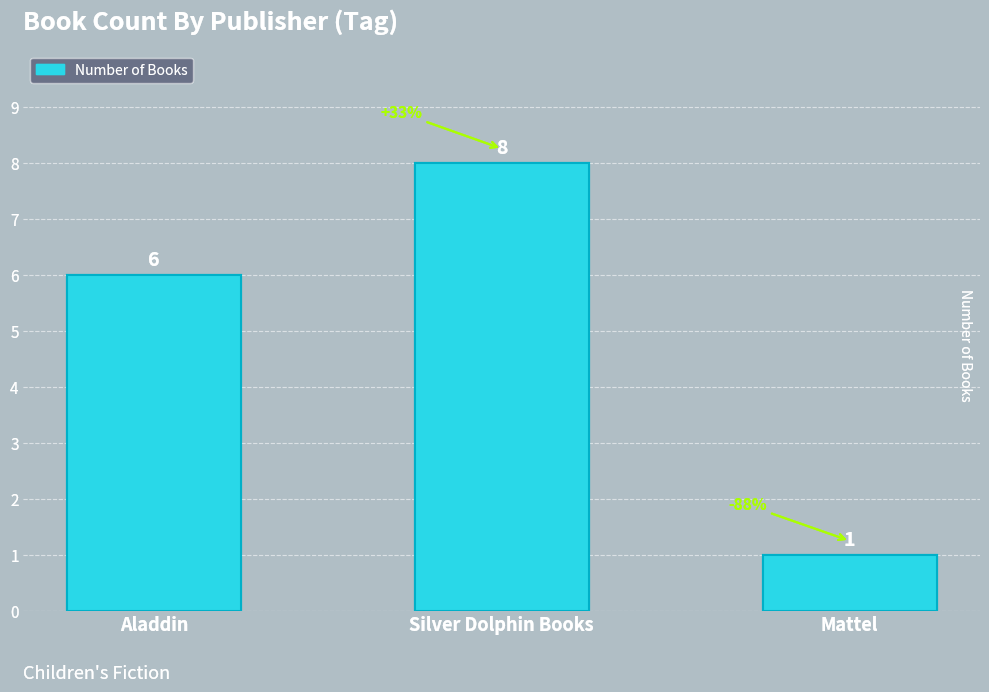

What is the change in value from Aladdin to Silver Dolphin Books?

+2